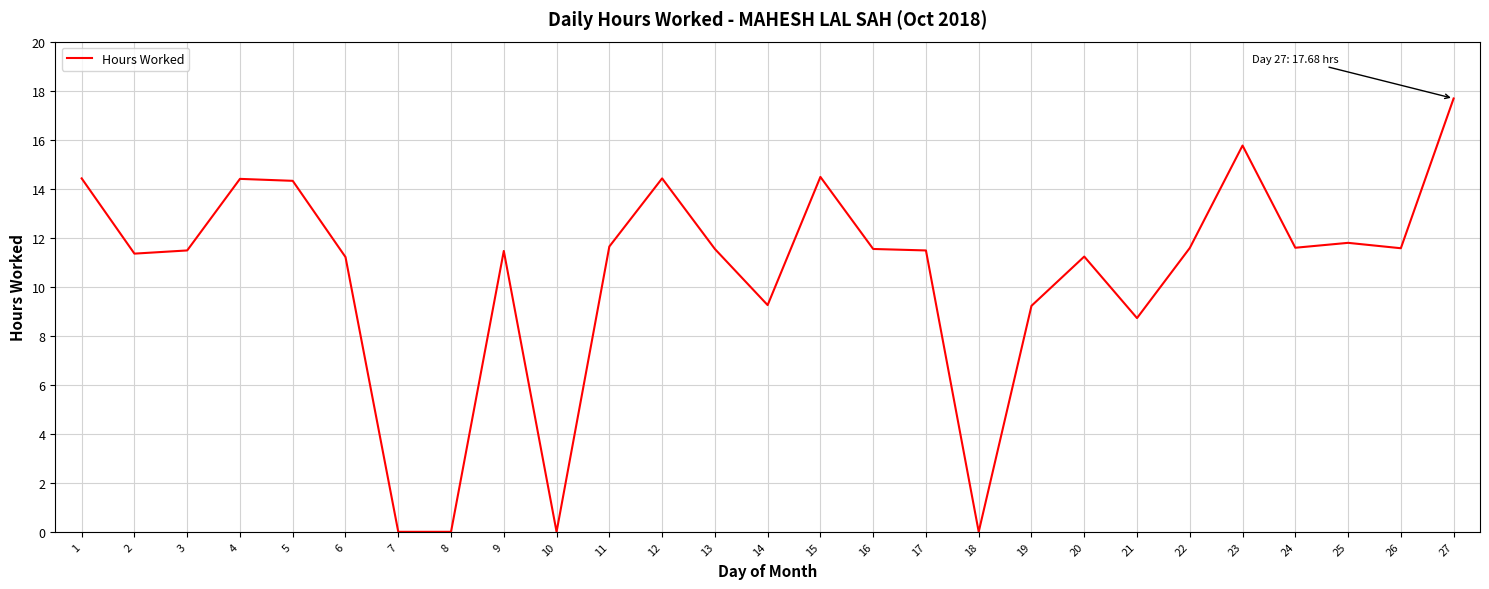

Read the value at 27.

17.7